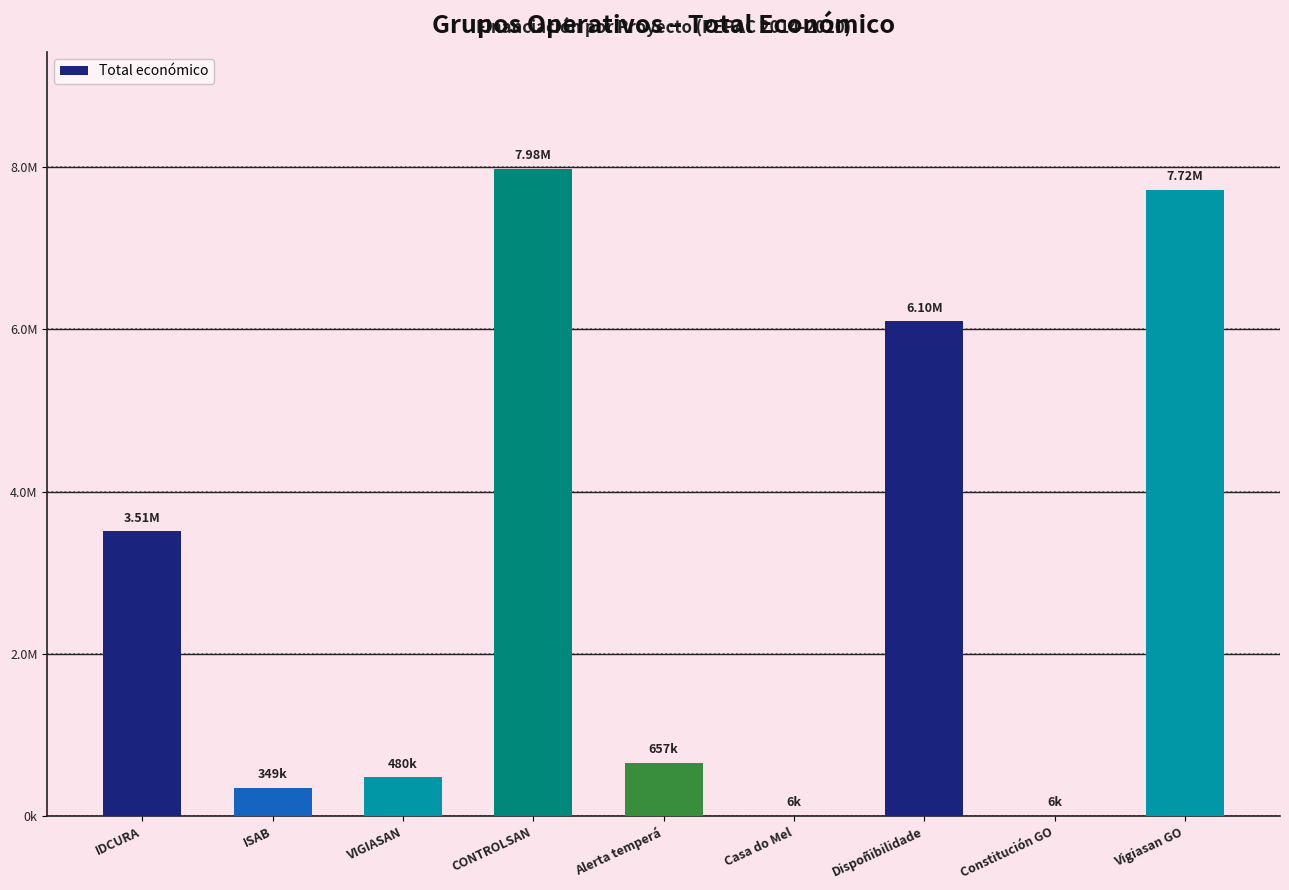

What is the average value?

2977544